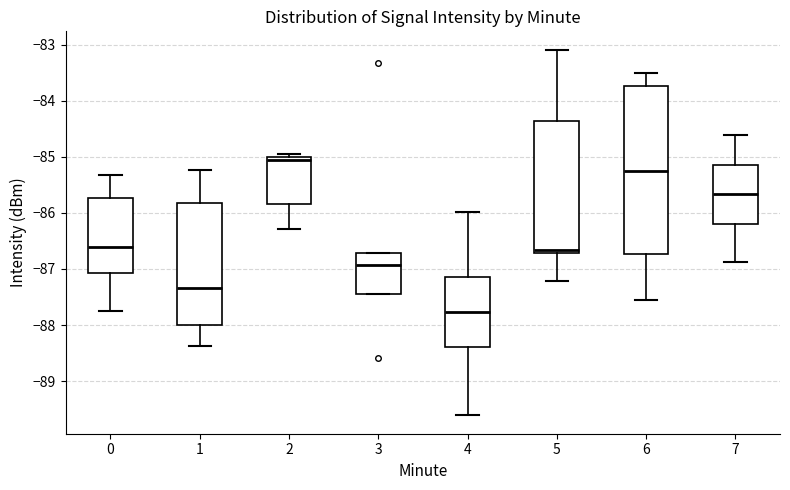

Reading left to right, transcribe this box plot: for each box, give where its median line is, the range the box spans, and where its two whiskers end, as read against the y-axis. The values are not printed on the chart, so give them approximately, as read against the axis.

0: median -86.6, box -87.1 to -85.7, whiskers -87.7 to -85.3
1: median -87.3, box -88.0 to -85.8, whiskers -88.4 to -85.2
2: median -85.1, box -85.8 to -85.0, whiskers -86.3 to -84.9
3: median -86.9, box -87.4 to -86.7, whiskers -87.4 to -86.7
4: median -87.8, box -88.4 to -87.1, whiskers -89.6 to -86.0
5: median -86.7 (just above the box's lower edge), box -86.7 to -84.4, whiskers -87.2 to -83.1
6: median -85.3, box -86.7 to -83.7, whiskers -87.5 to -83.5
7: median -85.7, box -86.2 to -85.1, whiskers -86.9 to -84.6